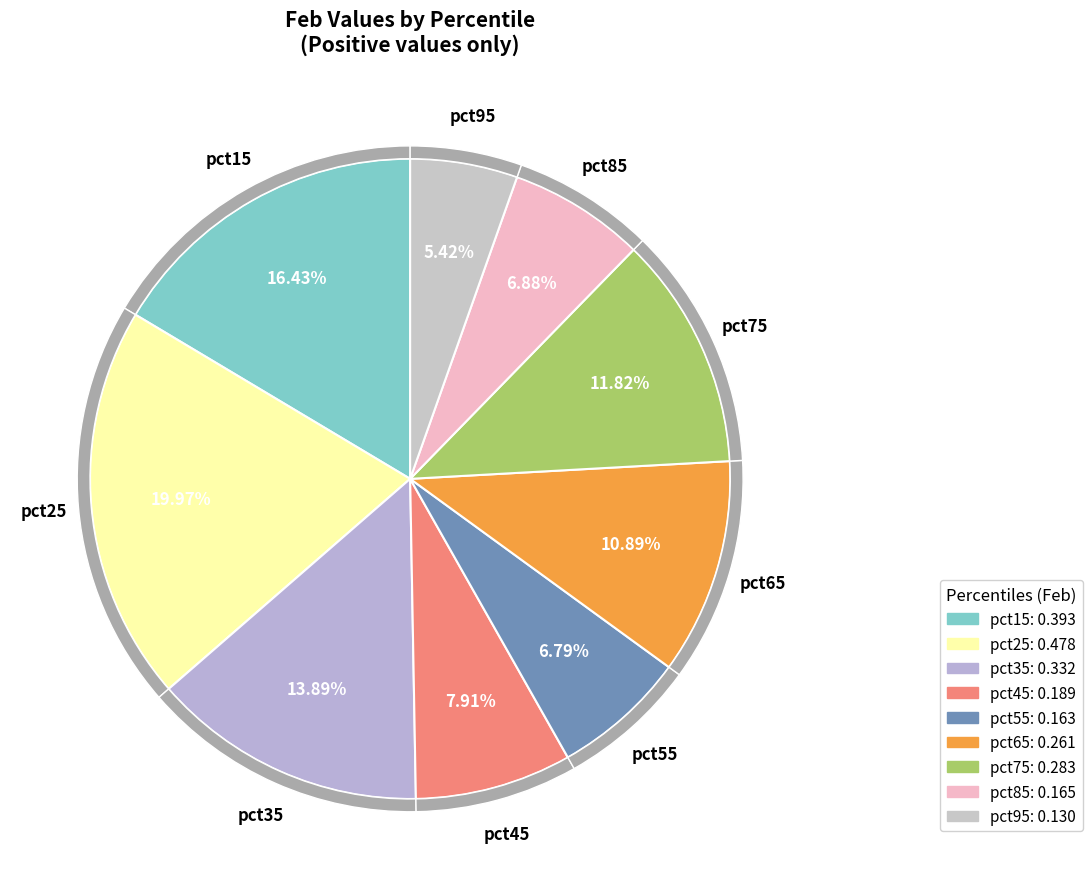

To the nearest percent, what percentage of the pie is pct45?

8%